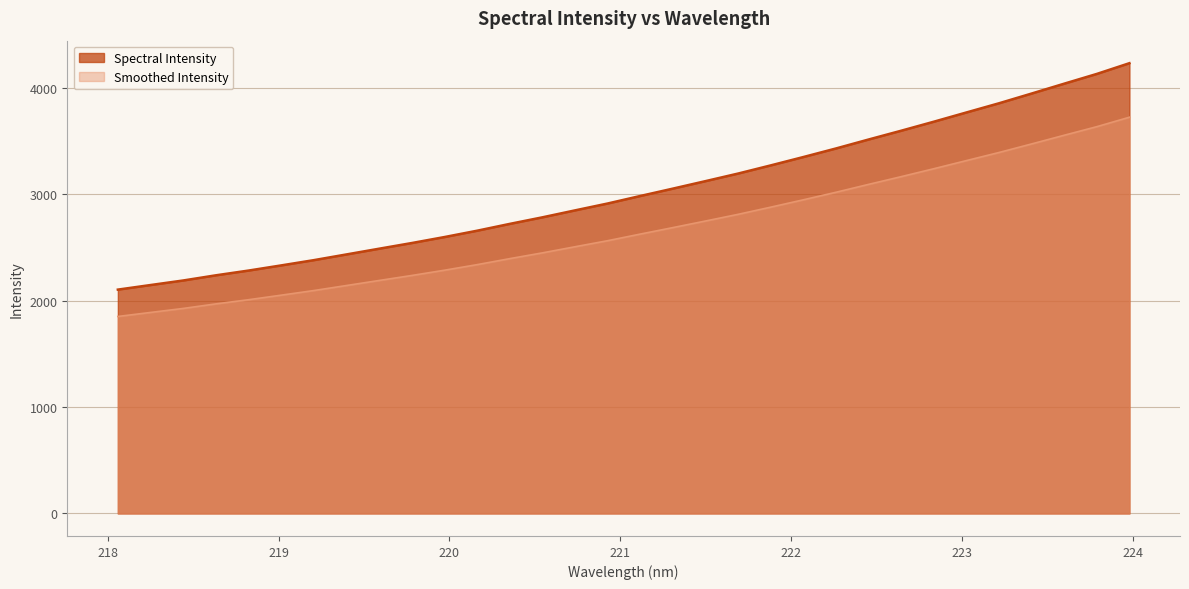

Reading right to left, extract all data points from this chart.

223.9802=4231.3	223.7895=4130.4	223.5987=4038.8	223.408=3946.1	223.2172=3854.7	223.0264=3768.3	222.8355=3681.4	222.6447=3596.8	222.4538=3514.2	222.263=3430.0	222.0721=3349.5	221.8812=3271.0	221.6902=3194.3	221.4993=3123.0	221.3083=3052.7	221.1174=2983.4	220.9264=2912.7	220.7354=2848.1	220.5444=2782.8	220.3533=2721.1	220.1623=2657.0	219.9712=2597.5	219.7801=2541.3	219.589=2487.9	219.3979=2434.1	219.2067=2380.4	219.0156=2331.0	218.8244=2282.5	218.6332=2237.9	218.442=2189.3	218.2508=2146.5	218.0596=2103.5